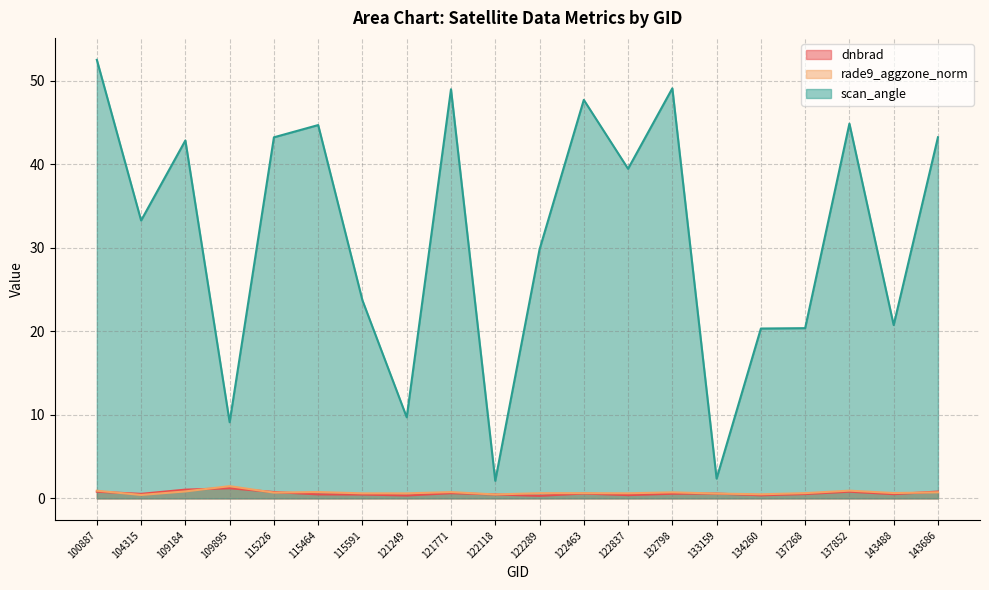

Reading left to right, what are all the values shown in this chart?

dnbrad: 100887=0.8	104315=0.5	109184=1.0	109895=1.2	115226=0.8	115464=0.5	115591=0.5	121249=0.3	121771=0.6	122118=0.5	122289=0.3	122463=0.6	122837=0.4	132798=0.6	133159=0.6	134260=0.4	137268=0.5	137852=0.8	143488=0.5	143686=0.8
rade9_aggzone_norm: 100887=0.9	104315=0.4	109184=0.8	109895=1.5	115226=0.7	115464=0.8	115591=0.6	121249=0.6	121771=0.8	122118=0.5	122289=0.6	122463=0.6	122837=0.6	132798=0.7	133159=0.6	134260=0.5	137268=0.6	137852=0.9	143488=0.6	143686=0.7
scan_angle: 100887=52.5	104315=33.3	109184=42.8	109895=9.1	115226=43.2	115464=44.7	115591=23.7	121249=9.7	121771=49.0	122118=2.1	122289=29.8	122463=47.7	122837=39.5	132798=49.1	133159=2.4	134260=20.3	137268=20.4	137852=44.9	143488=20.7	143686=43.2